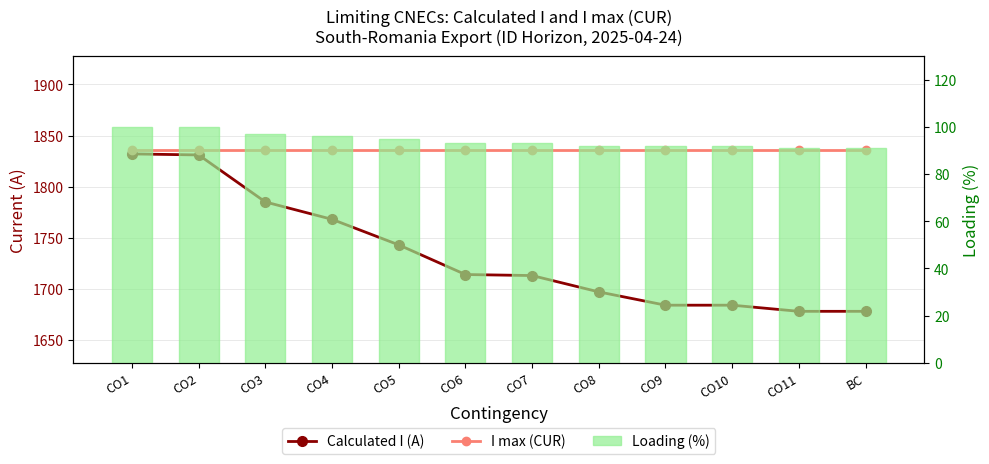

Where does the Loading (%) series first go above 93?

CO1